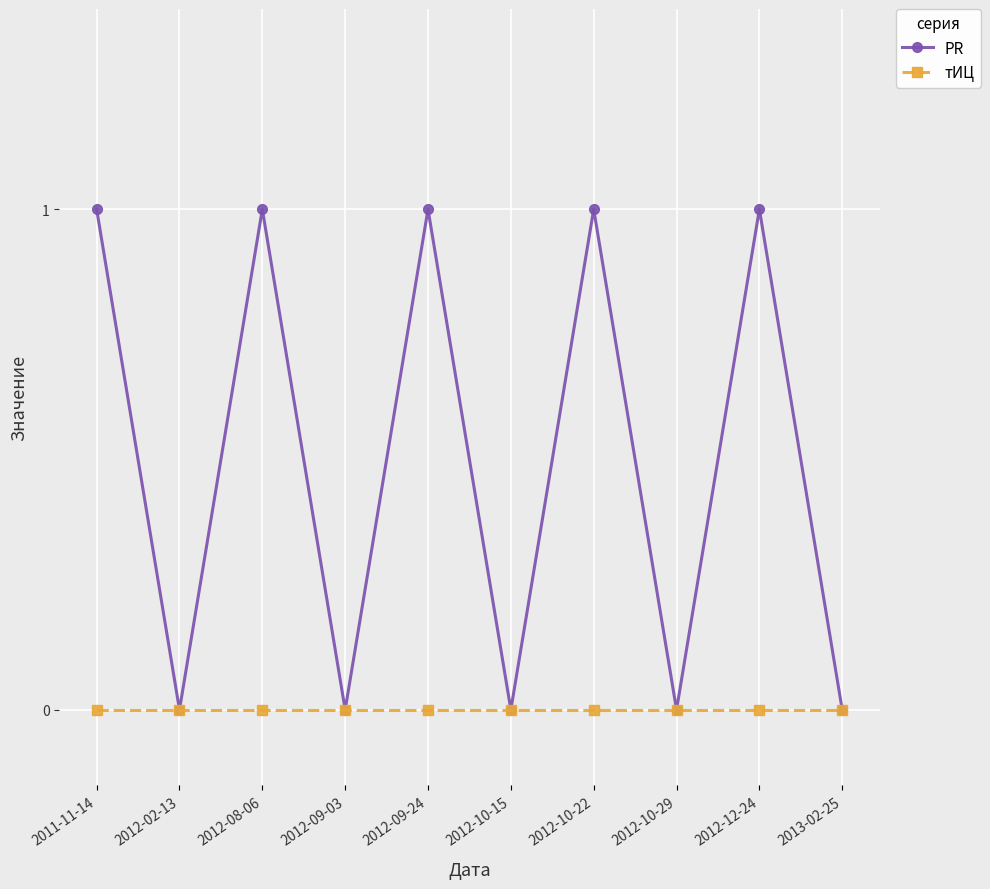

How many categories are shown in the chart?

10